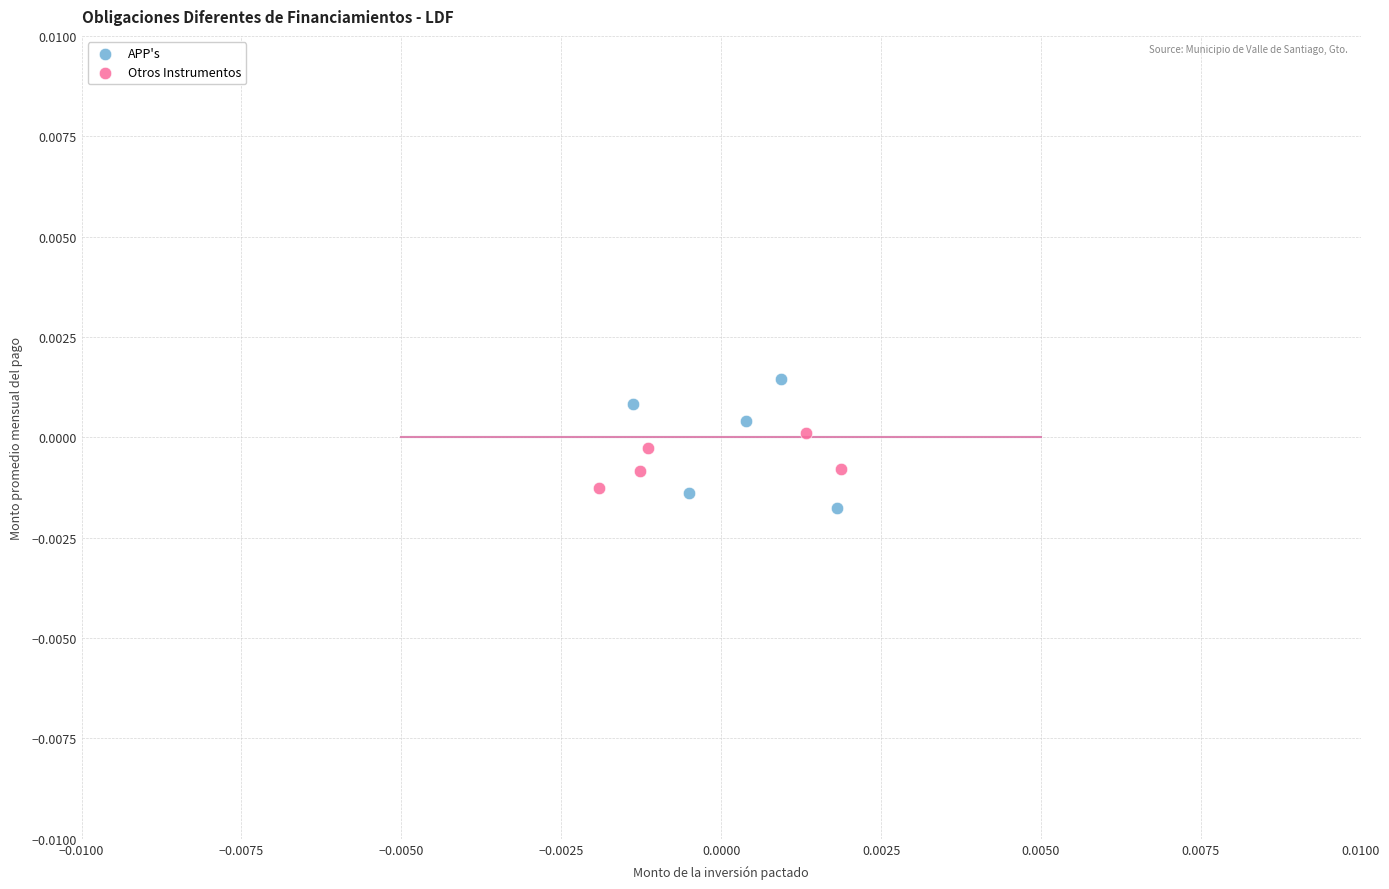

What are all the series names shown in the legend?

APP's, Otros Instrumentos